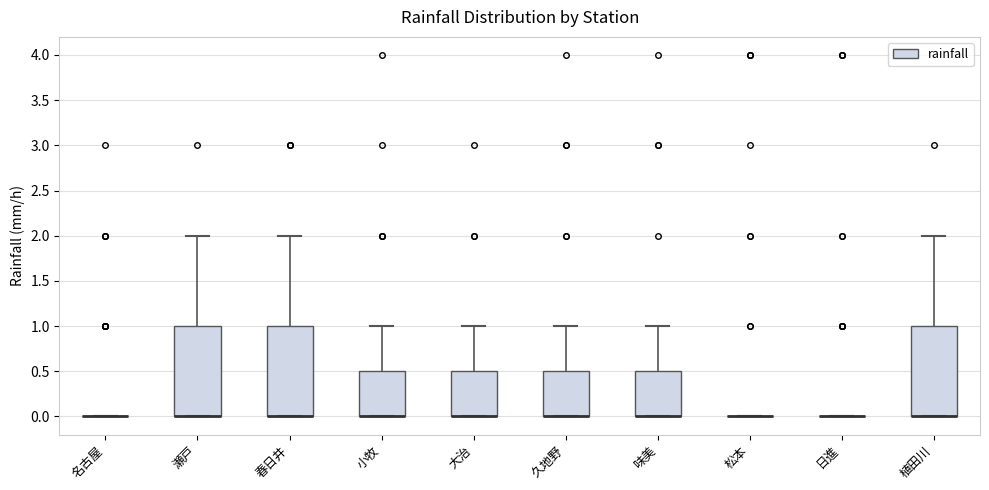

Reading left to right, read every box against the y-axis: the position of its median line, the range the box covers, and the ends of its whiskers. The values are not printed on the chart, so give them approximately, as read against the axis.

名古屋: box collapsed to a line at 0.0, whiskers 0.0 to 0.0
瀬戸: median 0.0 (drawn on the box's lower edge), box 0.0 to 1.0, whiskers 0.0 to 2.0
春日井: median 0.0 (drawn on the box's lower edge), box 0.0 to 1.0, whiskers 0.0 to 2.0
小牧: median 0.0 (drawn on the box's lower edge), box 0.0 to 0.5, whiskers 0.0 to 1.0
大治: median 0.0 (drawn on the box's lower edge), box 0.0 to 0.5, whiskers 0.0 to 1.0
久地野: median 0.0 (drawn on the box's lower edge), box 0.0 to 0.5, whiskers 0.0 to 1.0
味美: median 0.0 (drawn on the box's lower edge), box 0.0 to 0.5, whiskers 0.0 to 1.0
松本: box collapsed to a line at 0.0, whiskers 0.0 to 0.0
日進: box collapsed to a line at 0.0, whiskers 0.0 to 0.0
植田川: median 0.0 (drawn on the box's lower edge), box 0.0 to 1.0, whiskers 0.0 to 2.0